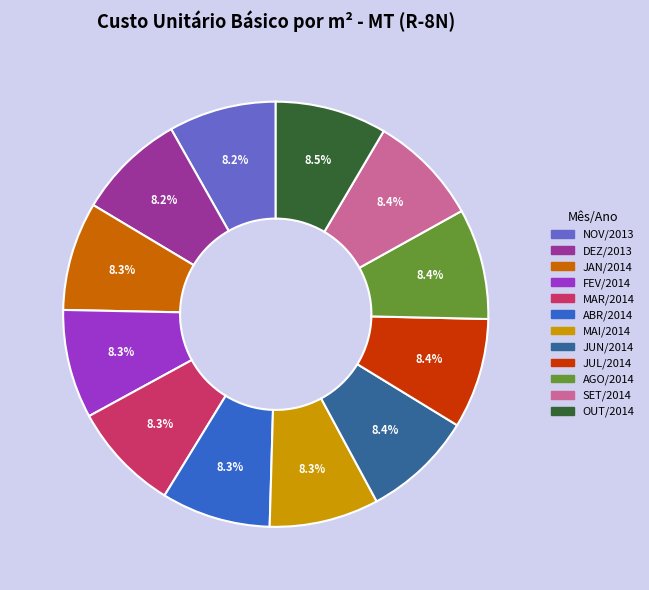

Is there any slice that represents more than half of the pie?

No